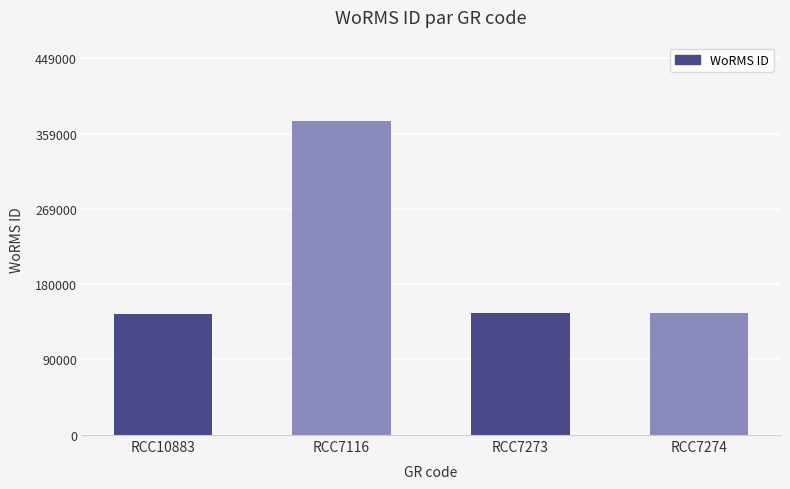

What is the difference between the maximum and minimum values?

229972